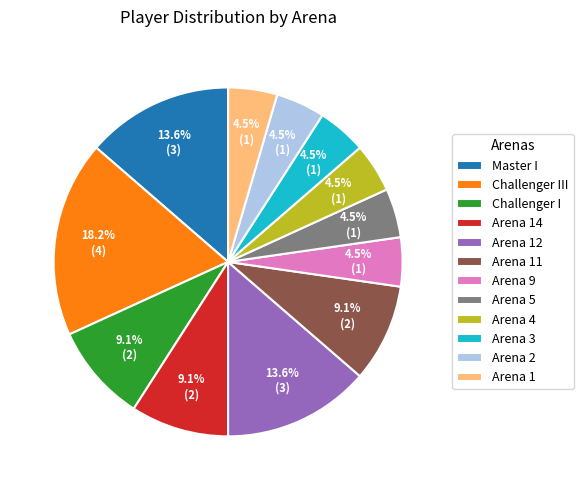

Which slice is the largest?

Challenger III